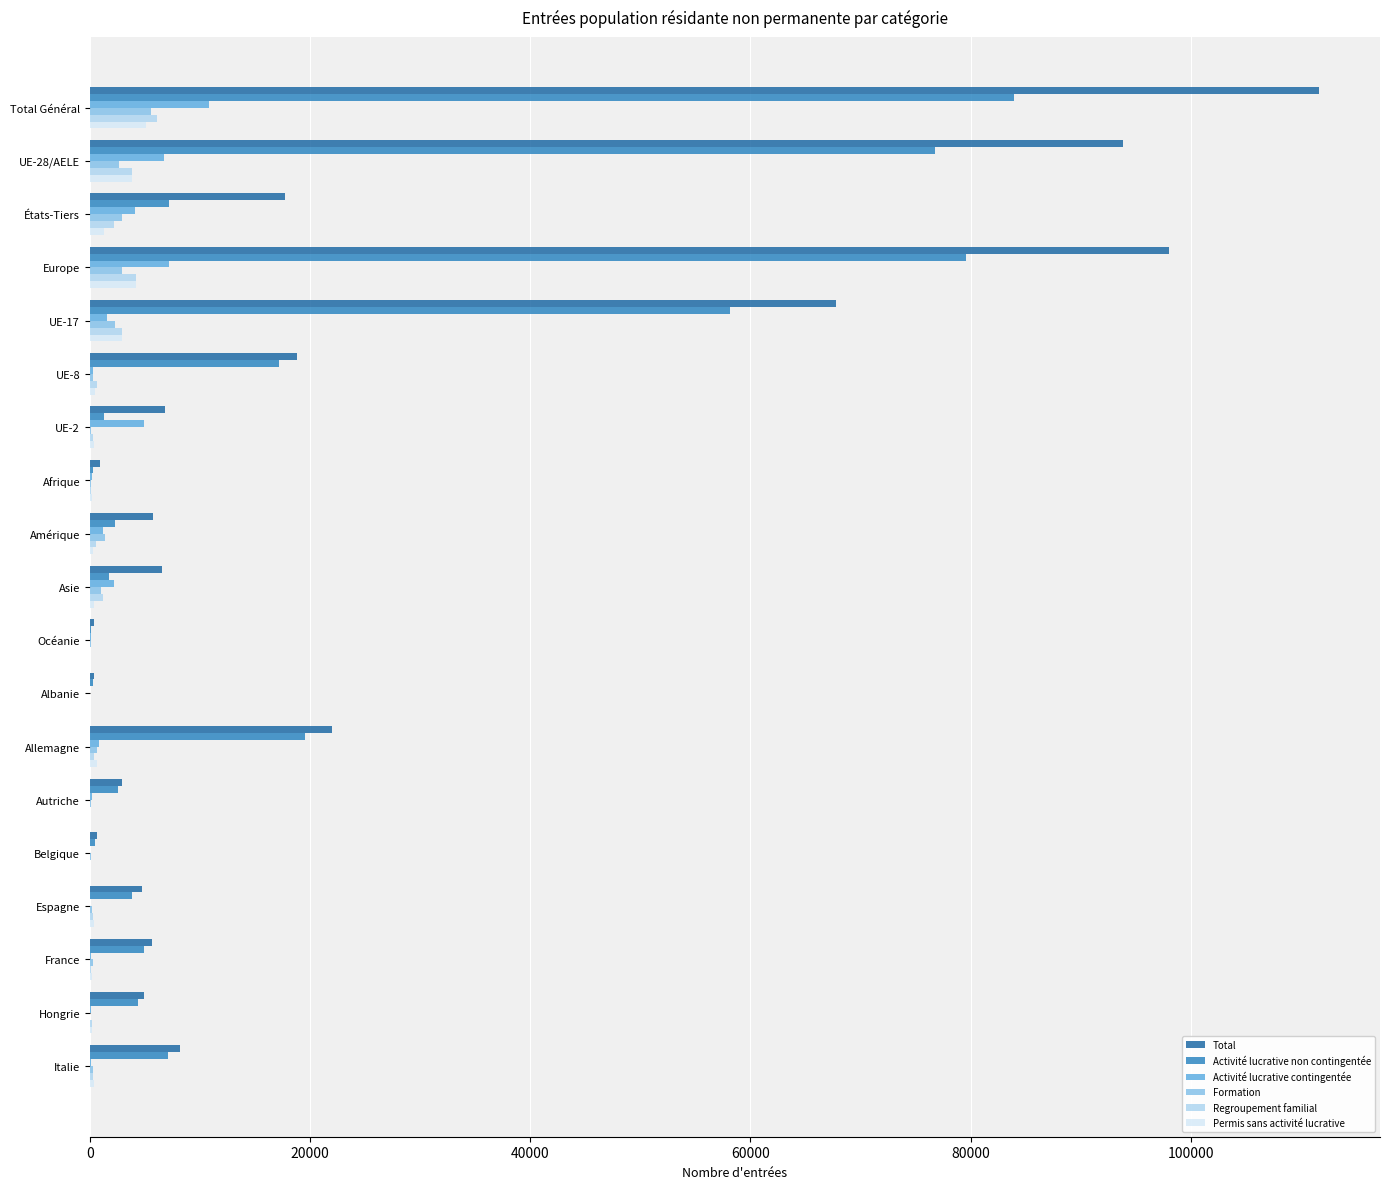

What is the sum of all Permis sans activité lucrative values?

20878